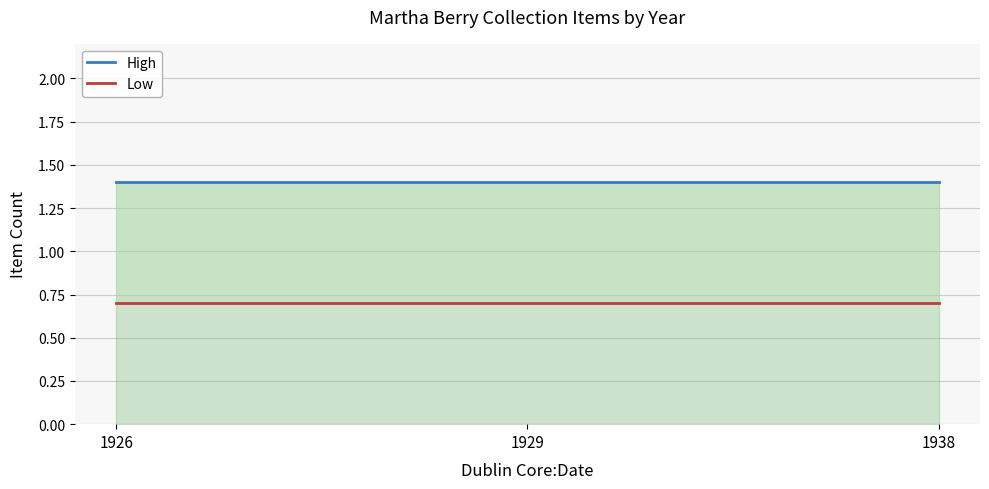

What is the value of the Low point at the 2nd from the left?

0.7